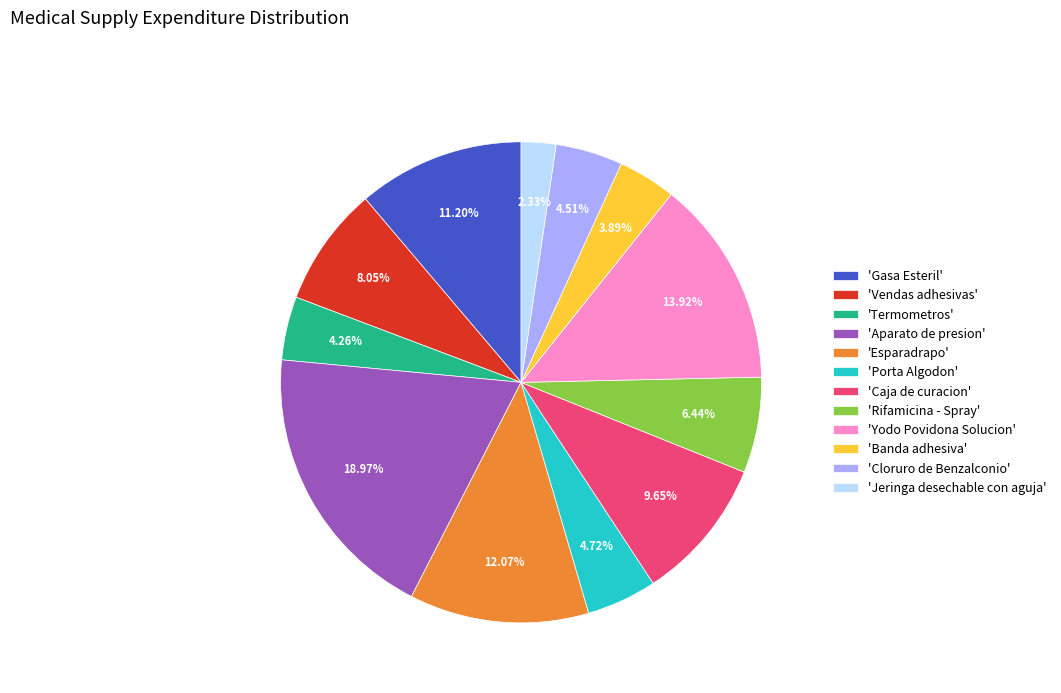

Between 'Rifamicina - Spray' and 'Caja de curacion', which is larger?

'Caja de curacion'